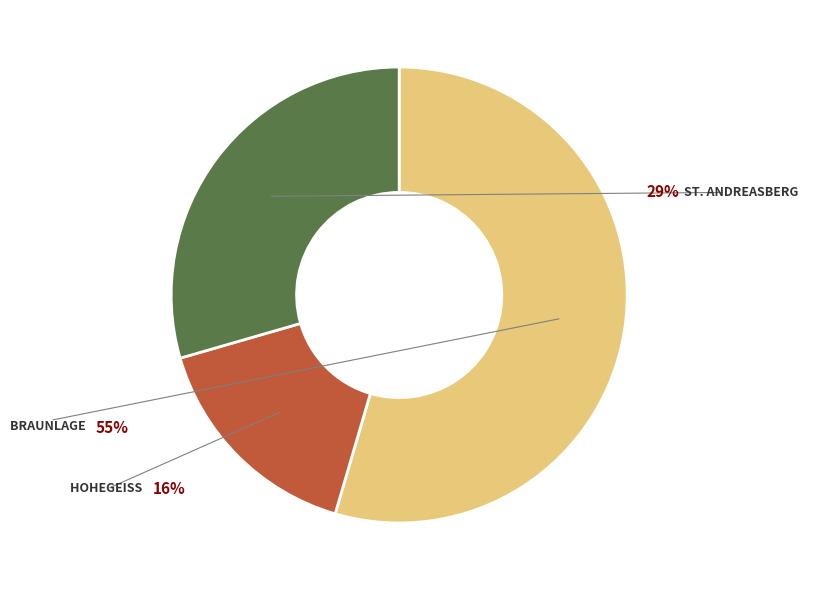

What percentage is the Hohegeiß slice, to the nearest percent?

16%